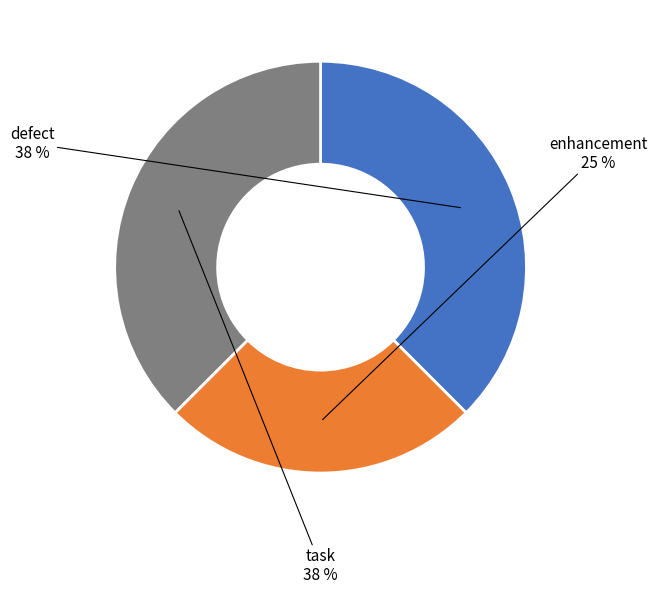

To the nearest percent, what is the average slice percentage?

33%